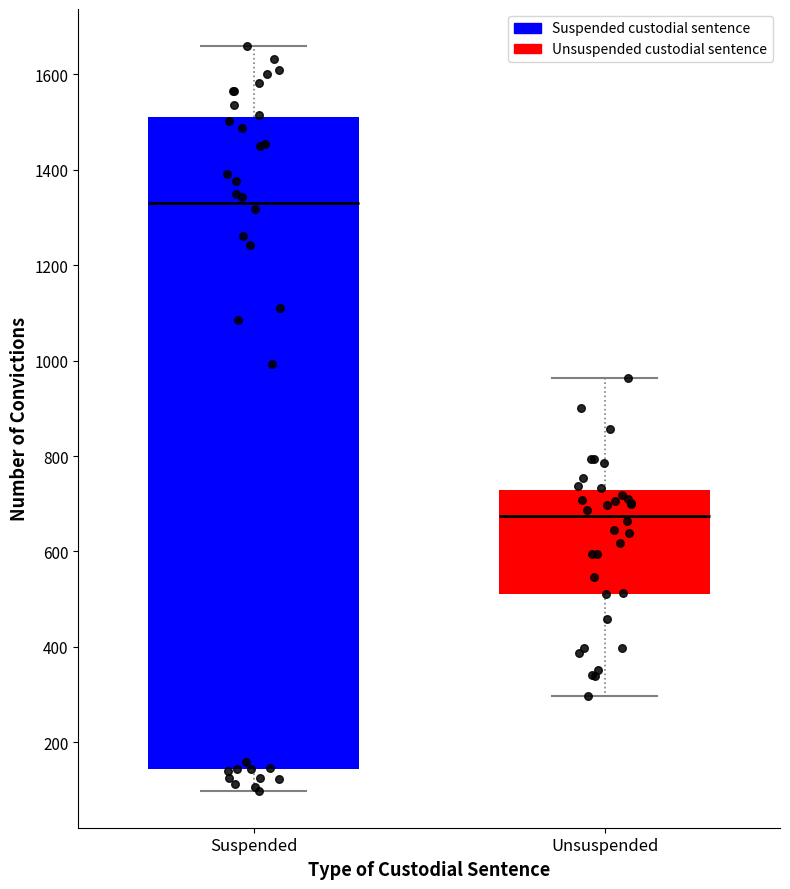

Which box's median line is the lowest?

Unsuspended